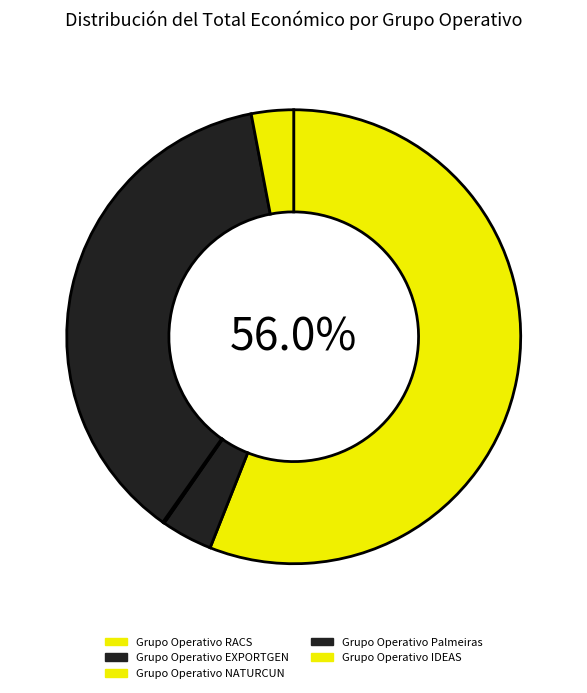

To the nearest percent, what is the combined percentage of Grupo Operativo NATURCUN and Grupo Operativo IDEAS?

3%